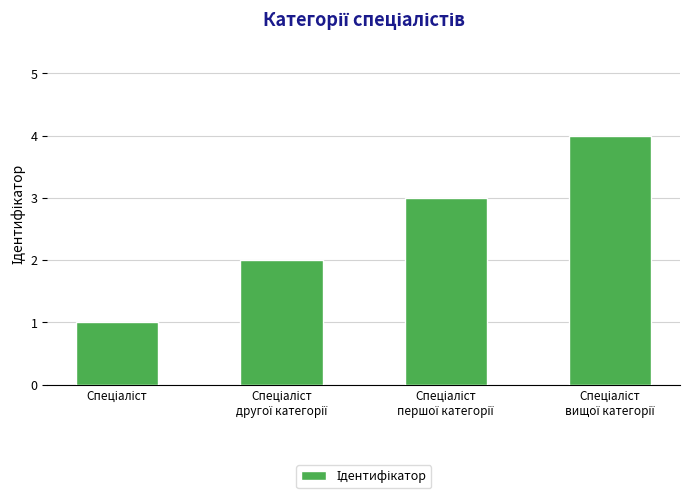

What is the maximum value shown in the chart?

4